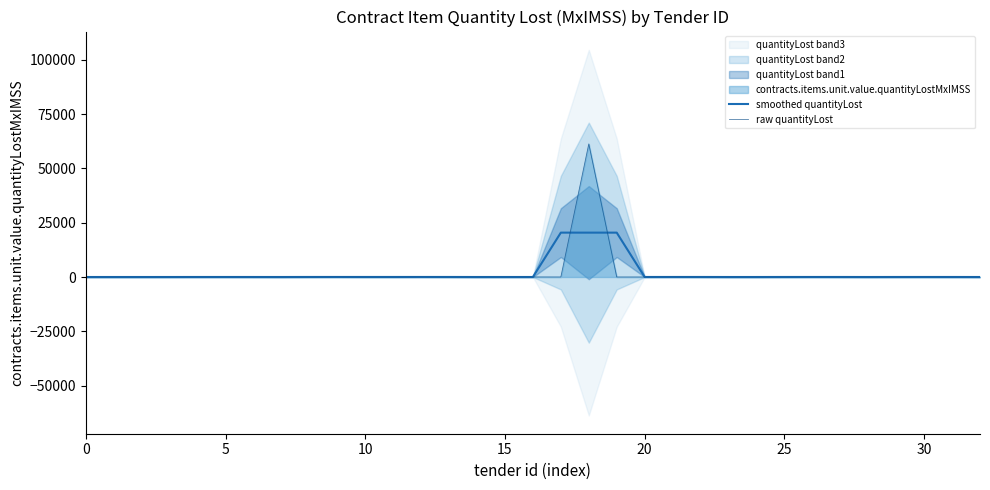

What is the label of the 4th point from the right?

29